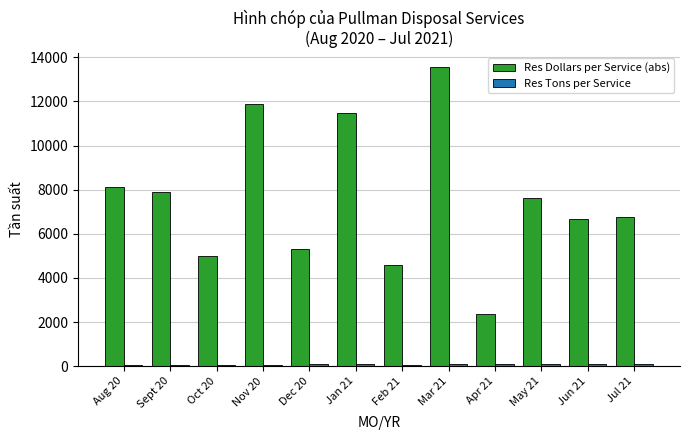

Which series has the largest total across all categories?

Res Dollars per Service (abs)